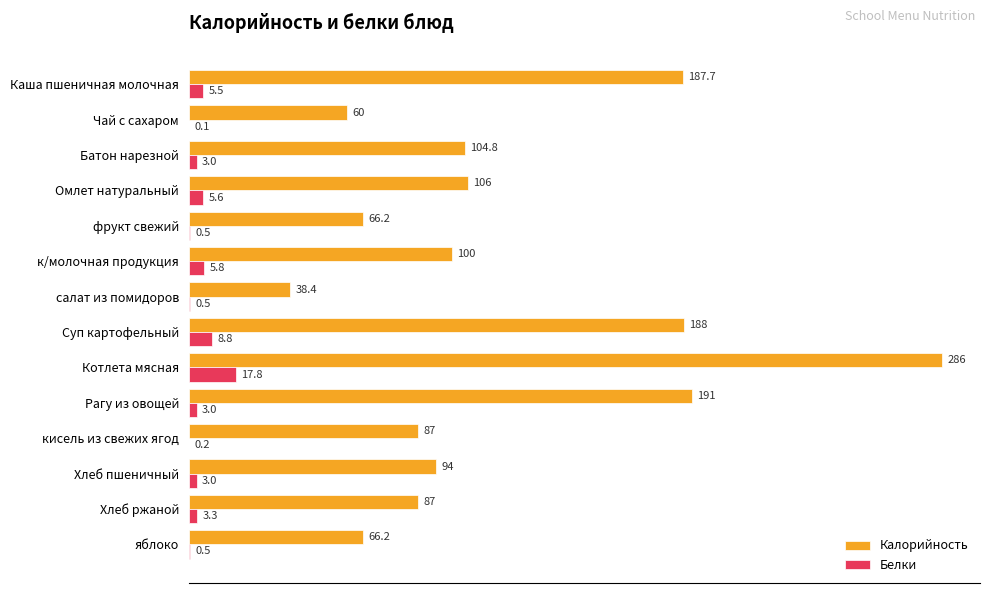

Which series changed the most between Рагу из овощей and яблоко?

Калорийность